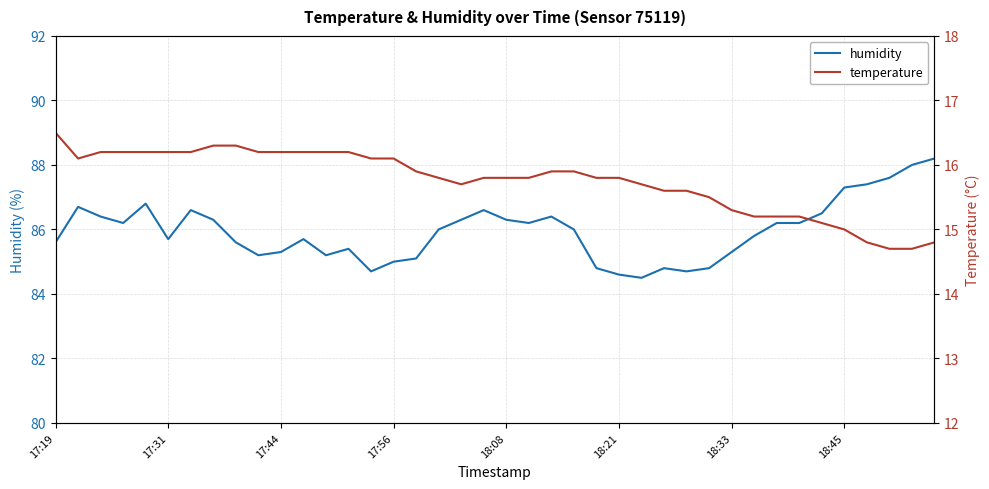

What are all the series names shown in the legend?

humidity, temperature